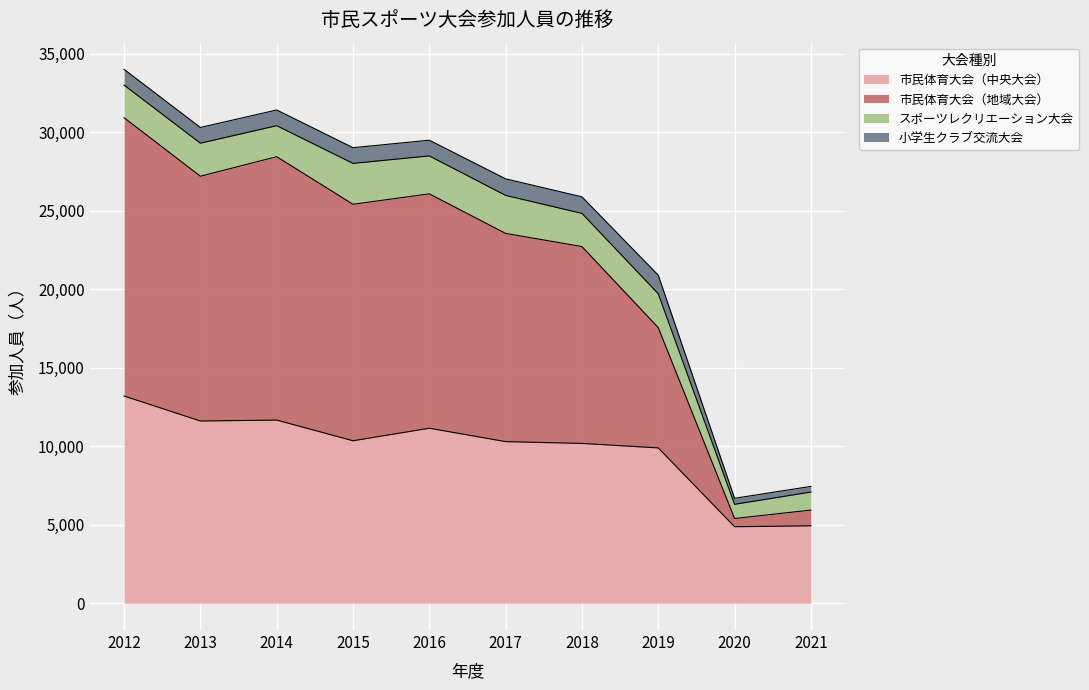

Count the number of categories in the chart.

10